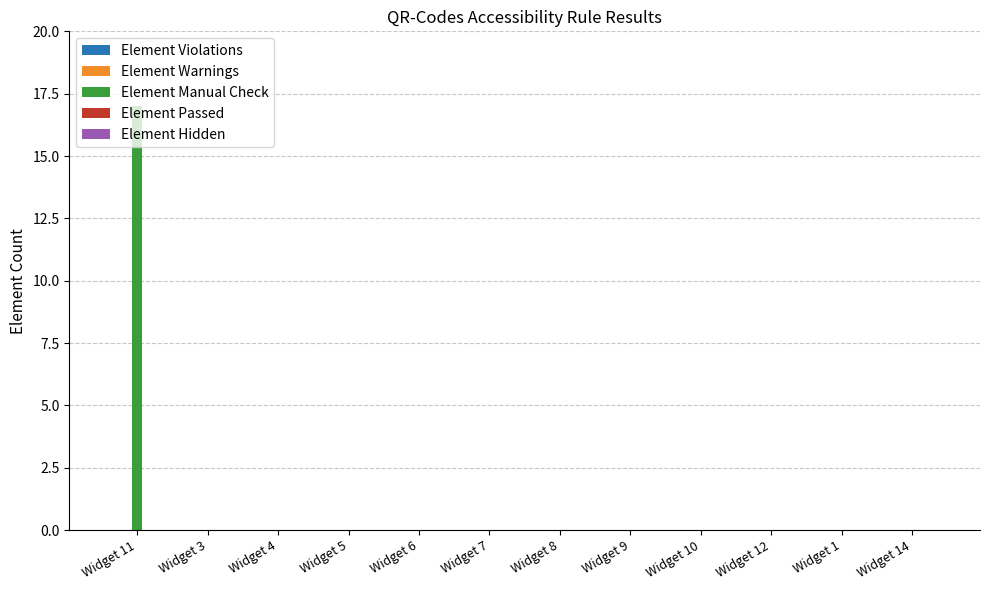

Is it true that the value at Widget 3 is 0?

True